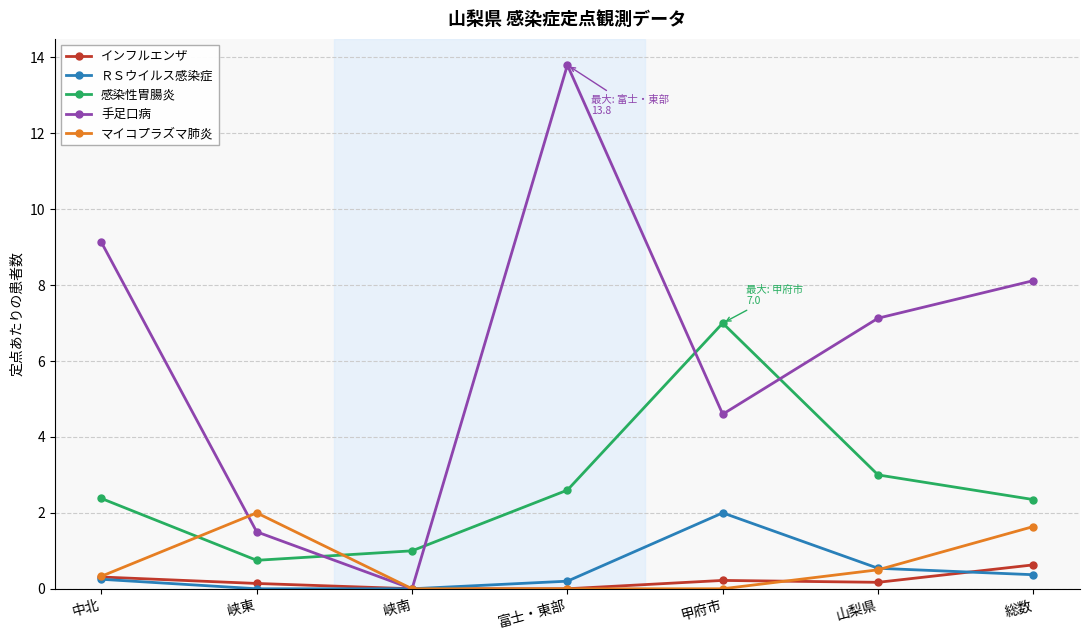

What is the difference between the second highest and second lowest values in the インフルエンザ series?

0.3